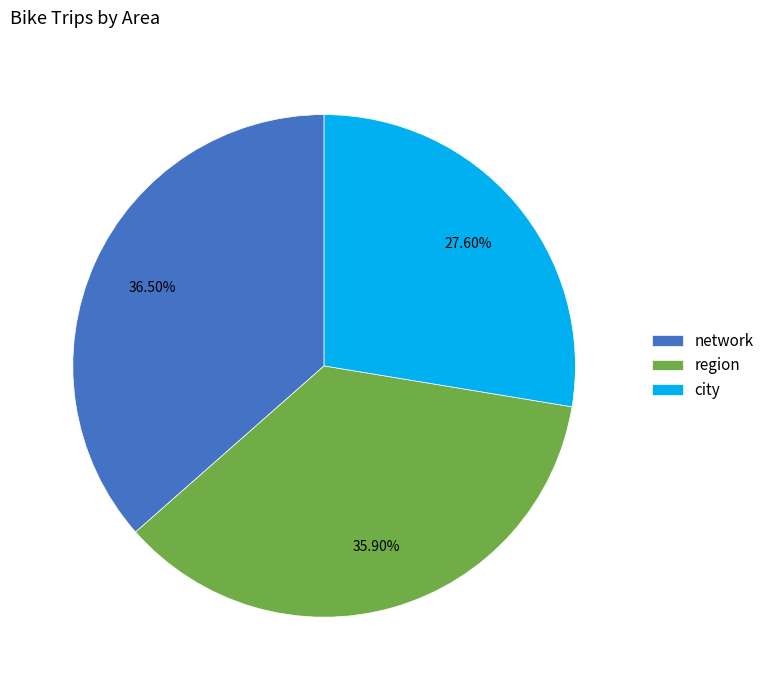

Which slice is the largest?

network